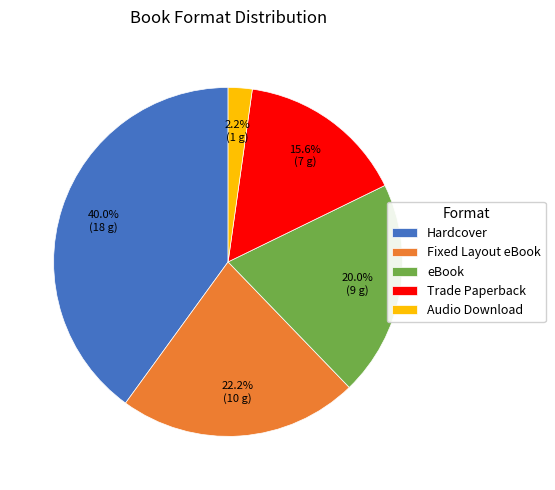

What percentage is the Trade Paperback slice, to the nearest percent?

16%